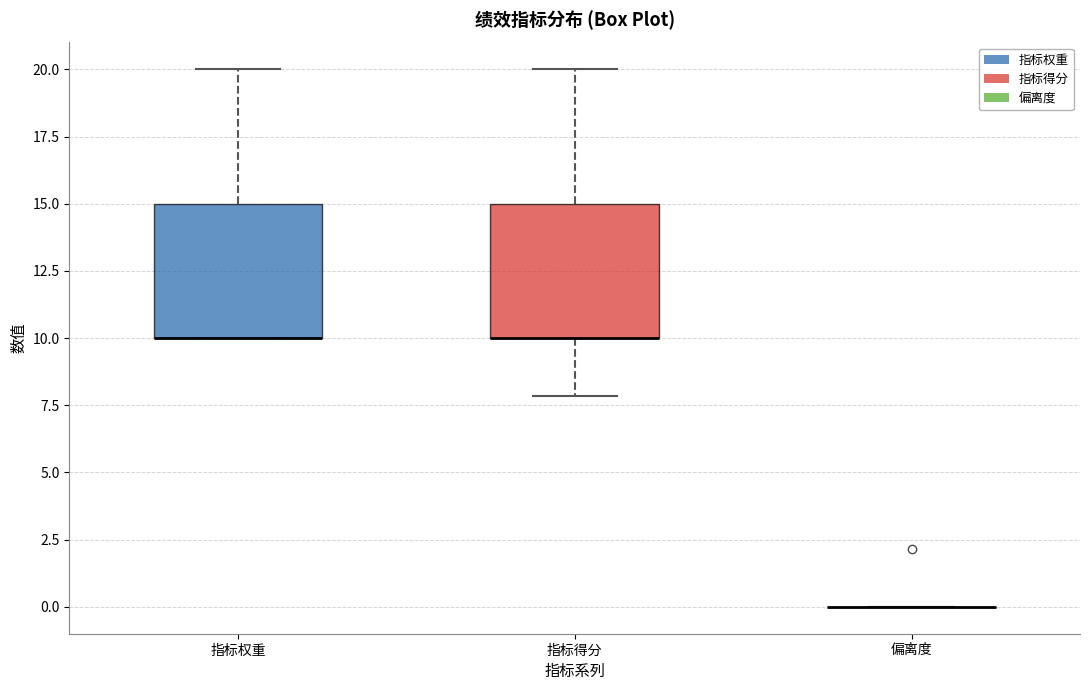

Reading left to right, transcribe this box plot: for each box, give where its median line is, the range the box spans, and where its two whiskers end, as read against the y-axis. The values are not printed on the chart, so give them approximately, as read against the axis.

指标权重: median 10 (drawn on the box's lower edge), box 10 to 15, whiskers 10 to 20
指标得分: median 10 (drawn on the box's lower edge), box 10 to 15, whiskers 8 to 20
偏离度: box collapsed to a line at 0, whiskers 0 to 0